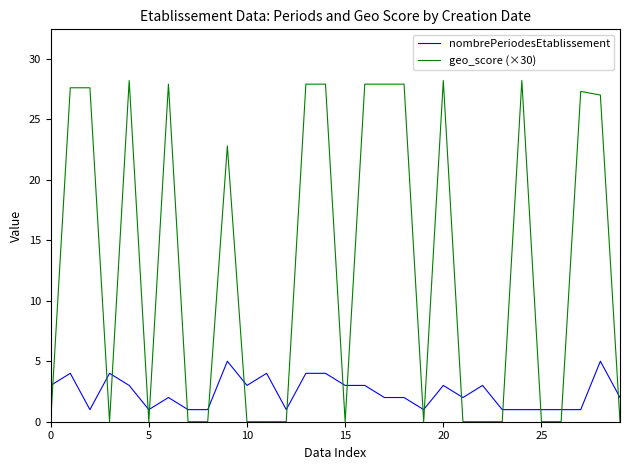

What is the difference between the maximum and minimum values in the nombrePeriodesEtablissement series?

4.0